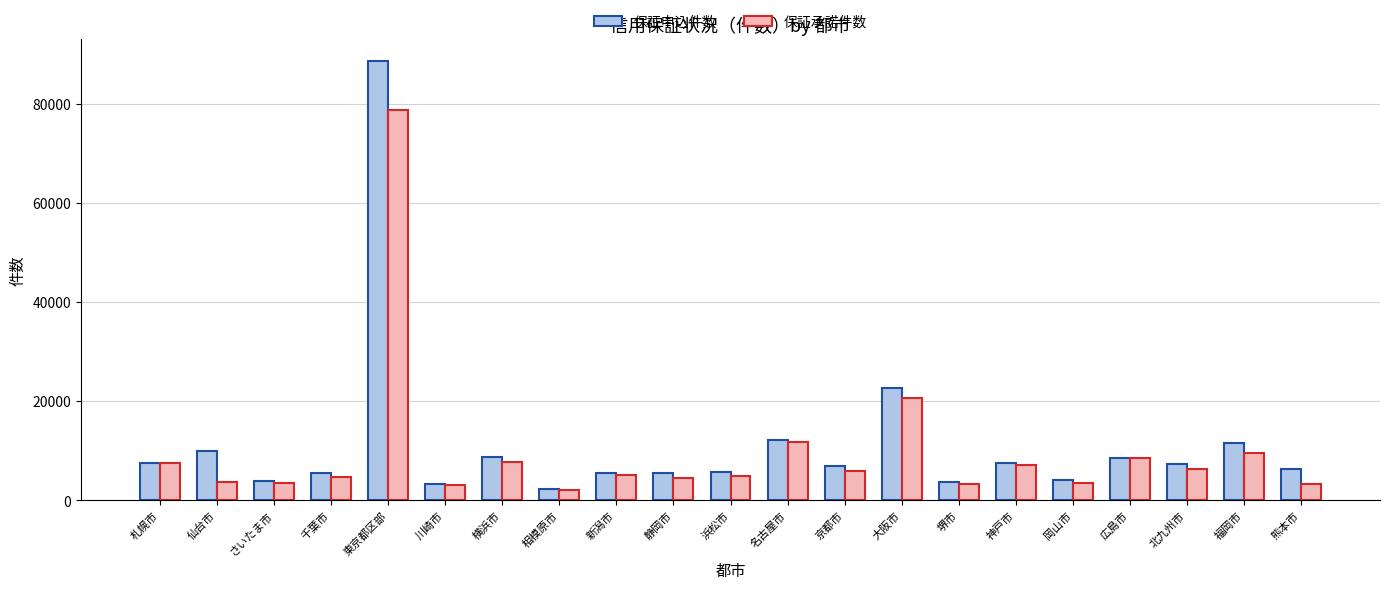

List the series in order of their peak value, lowest first.

保証承諾件数, 保証申込件数